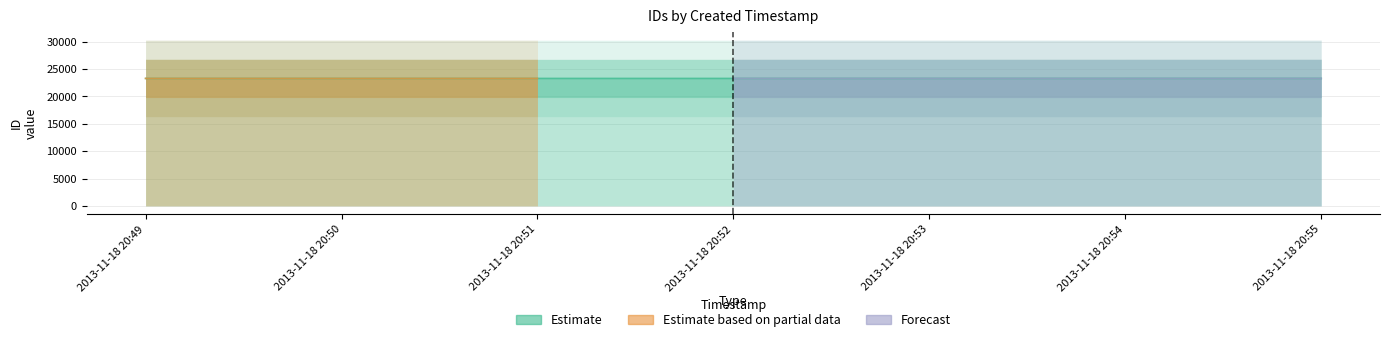

Reading left to right, extract all data points from this chart.

Estimate: 23281	23282	23283	23284	23285	23287	23288
Estimate based on partial data: 23289	23290	23291	0	0	0	0
Forecast: 0	0	0	23289	23290	23291	23292